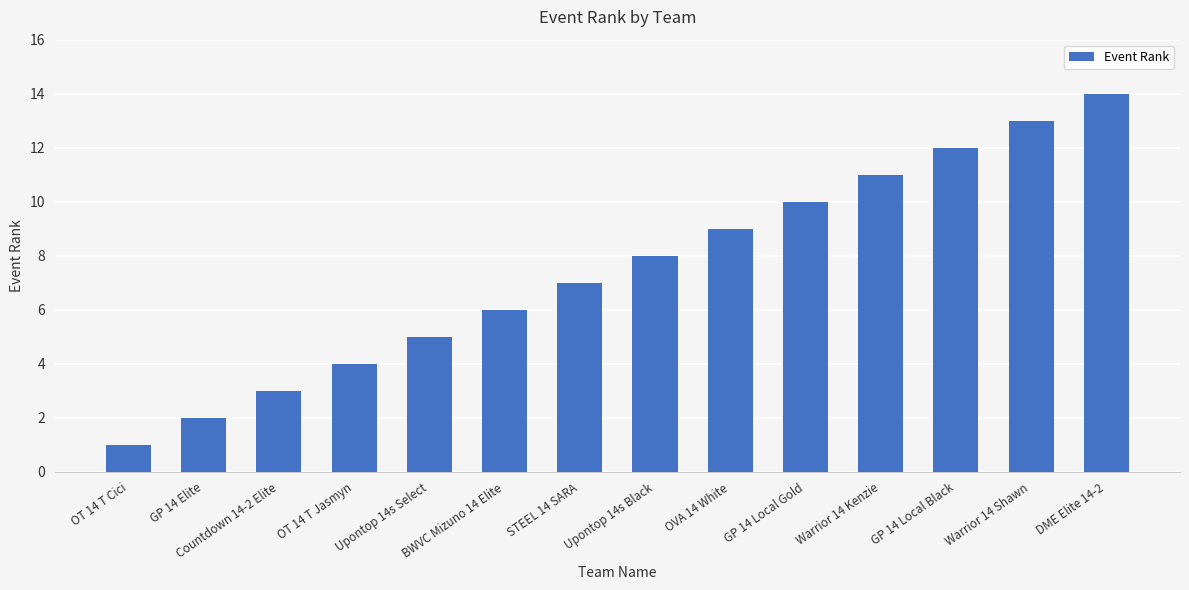

Where is the data nearest to the value 7?

STEEL 14 SARA